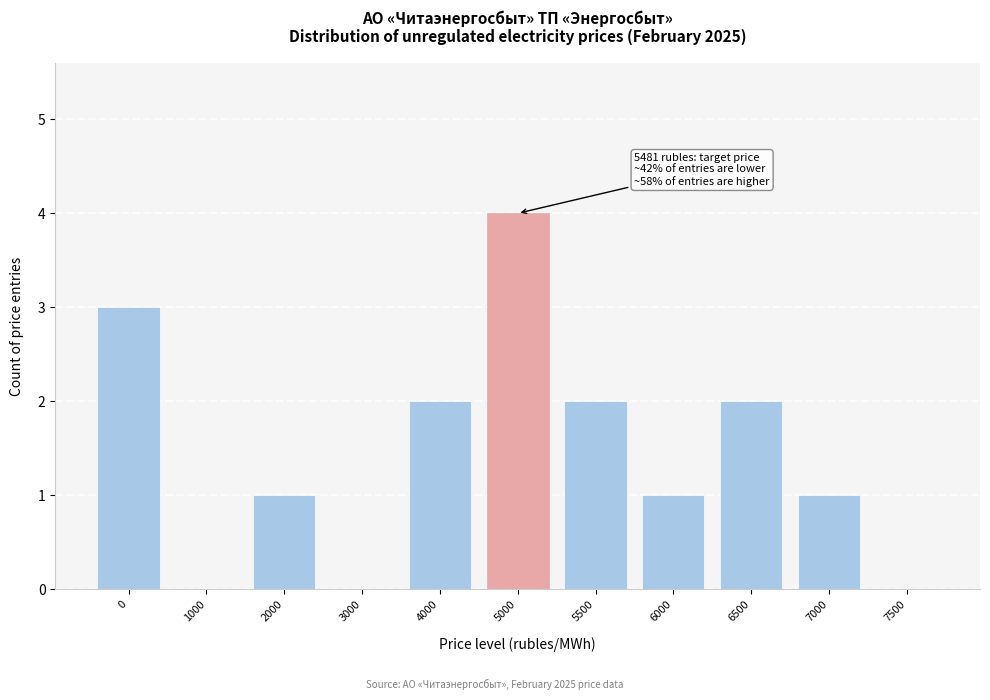

Reading right to left, list all the values displayed in this chart.

7500=0	7000=1	6500=2	6000=1	5500=2	5000=4	4000=2	3000=0	2000=1	1000=0	0=3